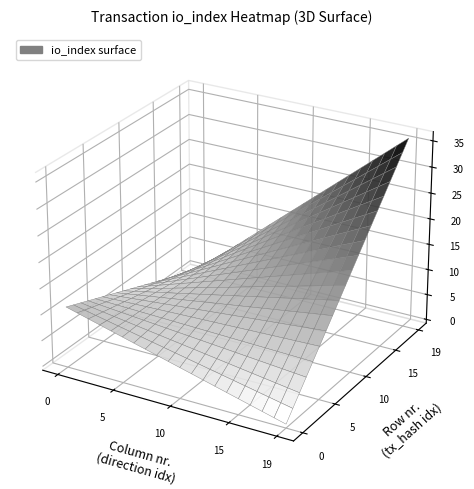

Between 1 and -1, which is larger?

1